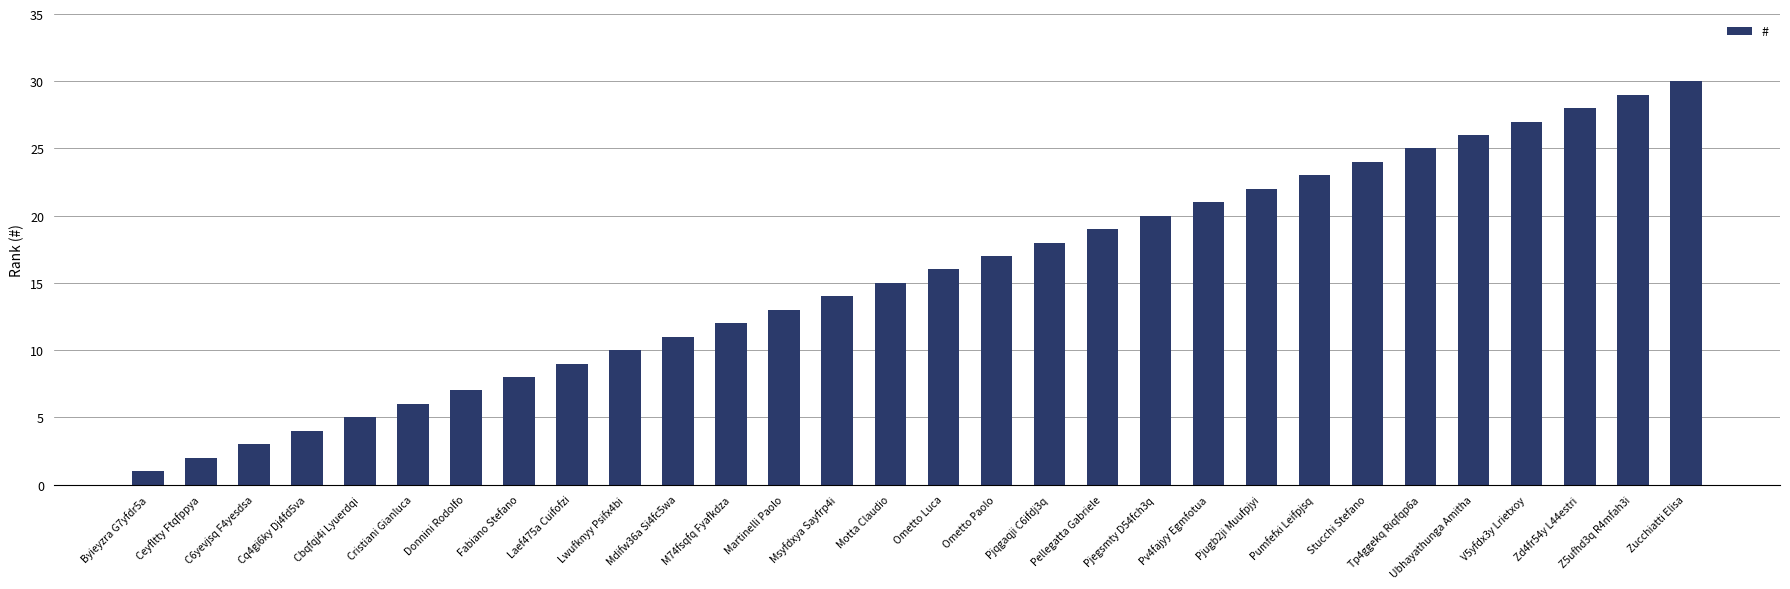

Rank the categories by value from highest to lowest.

Zucchiatti Elisa, Z5ufhd3q R4mfah3i, Zd4fr54y L44estri, V5yfdx3y Lrietxoy, Ubhayathunga Amitha, Tp4ggekq Riqfqp6a, Stucchi Stefano, Pumfefxi Leifpjsq, Pjugb2ji Muufpjyi, Pv4fajyy Egmfotua, Pjegsmty D54fch3q, Pellegatta Gabriele, Pjqgaqji C6ifdj3q, Ometto Paolo, Ometto Luca, Motta Claudio, Msyfdxya Sayfrp4i, Martinelli Paolo, M74fsqfq Fyafkdza, Mdifw36a Si4fc5wa, Lwufknyy Psifx4bi, Laef475a Cuifofzi, Fabiano Stefano, Donnini Rodolfo, Cristiani Gianluca, Cbqfqj4i Lyuerdqi, Cq4gi6ky Dj4fd5va, C6yevjsq F4yesdsa, Ceyfltty Ftqfppya, Byieyzra G7yfdr5a